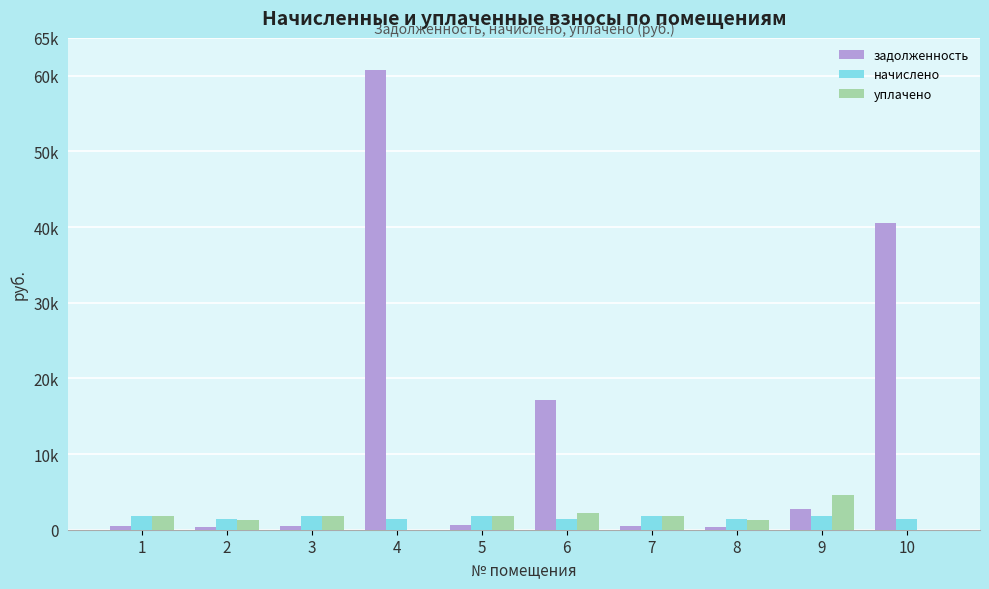

Are the bars grouped side by side (vs. stacked)?

Yes